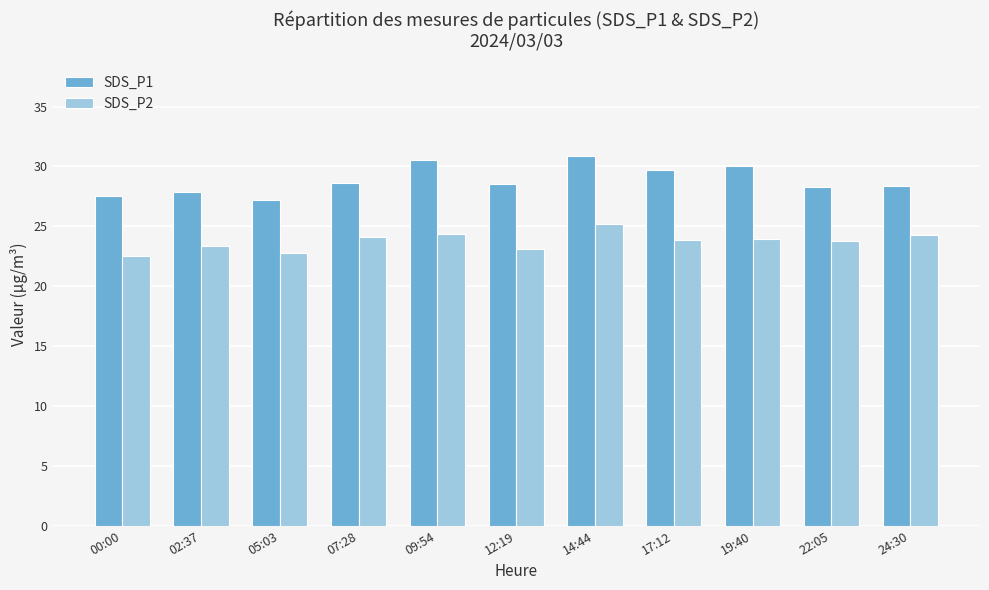

Which category has the highest value in the SDS_P1 series?

14:44